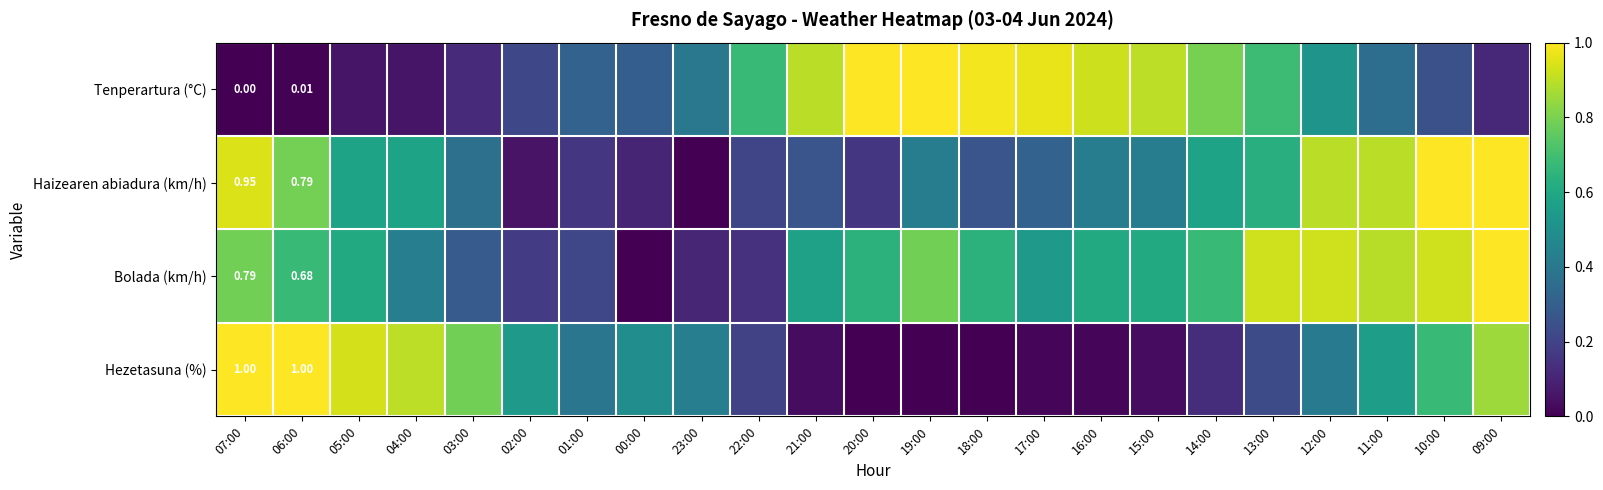

List the series in order of their peak value, lowest first.

Tenperartura (°C), Haizearen abiadura (km/h), Bolada (km/h), Hezetasuna (%)